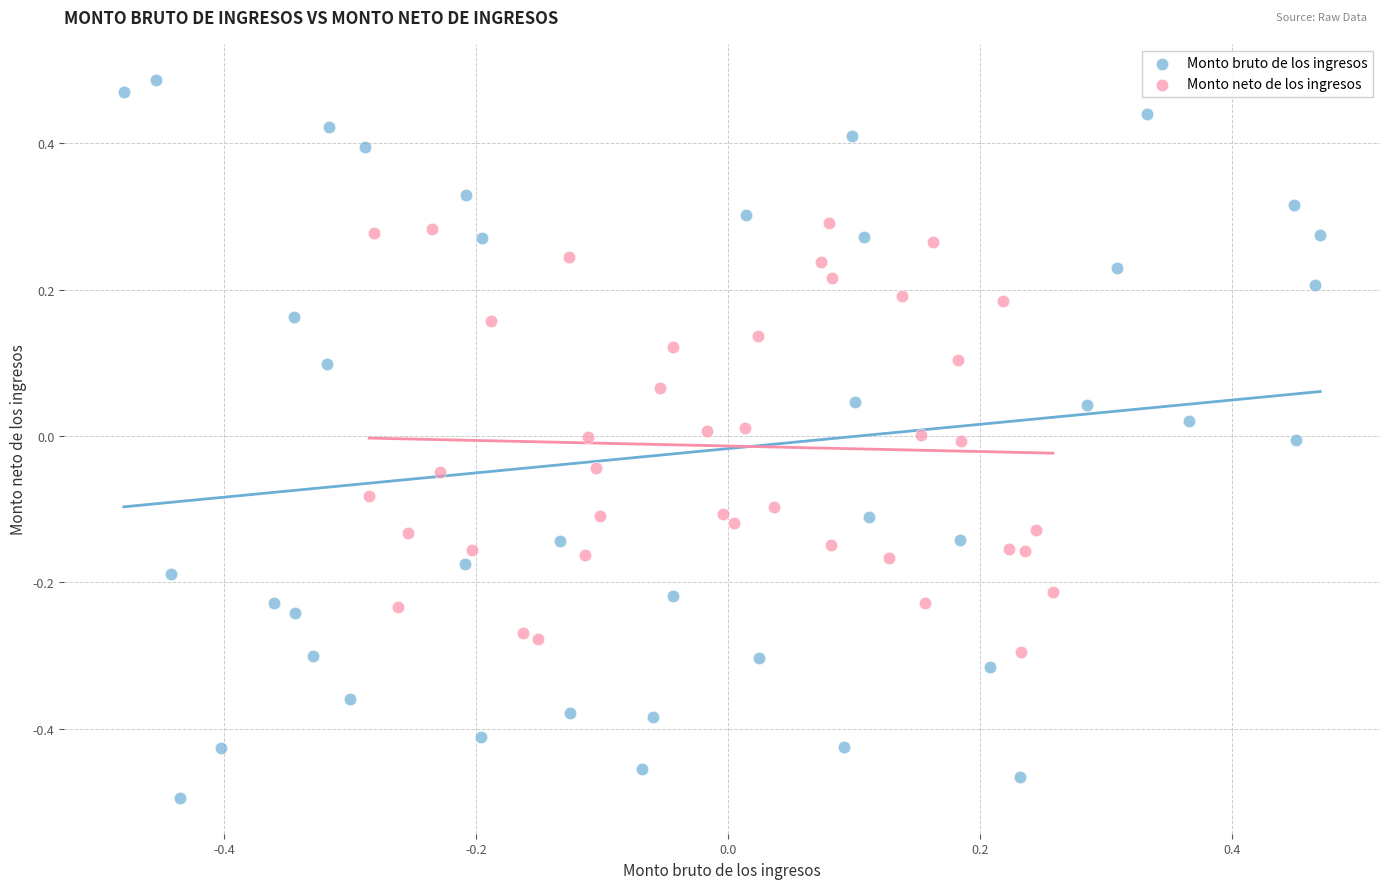

Which series contains the highest Y value?

Monto bruto de los ingresos